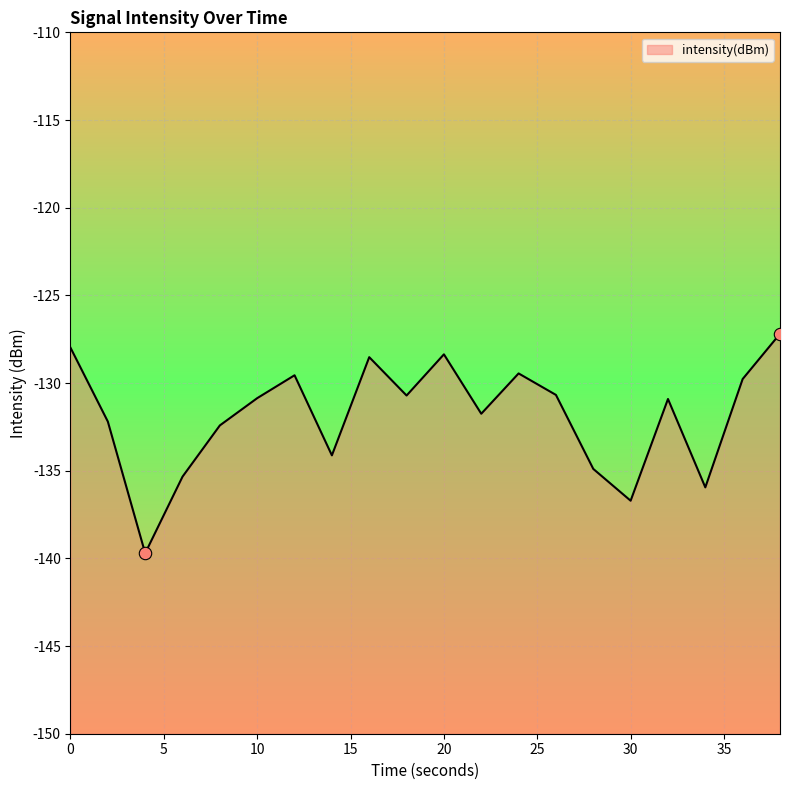

Between 12 and 24, which is larger?

24